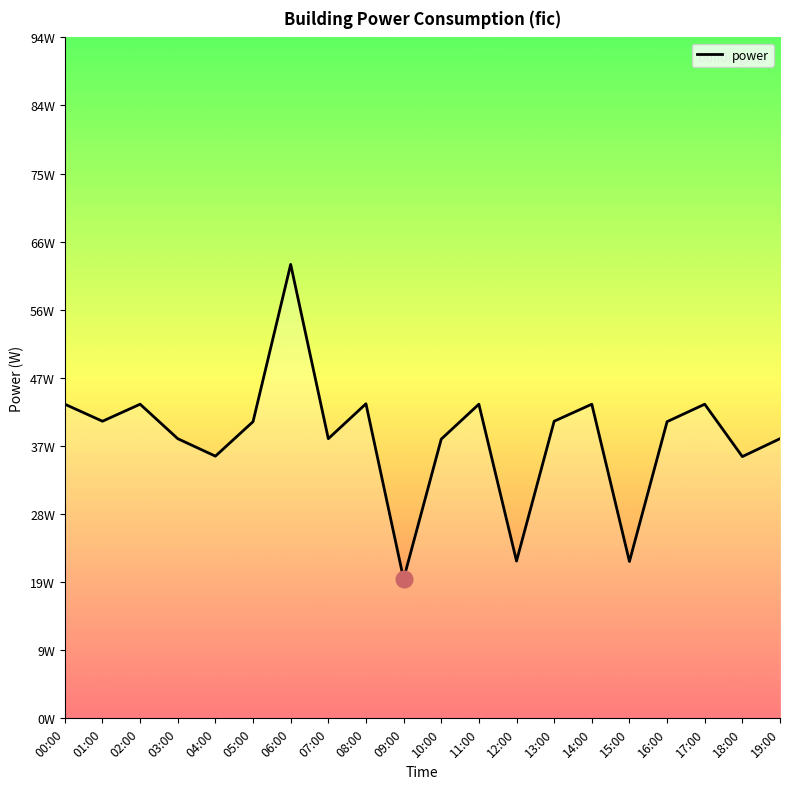

Where is the first local minimum?

01:00